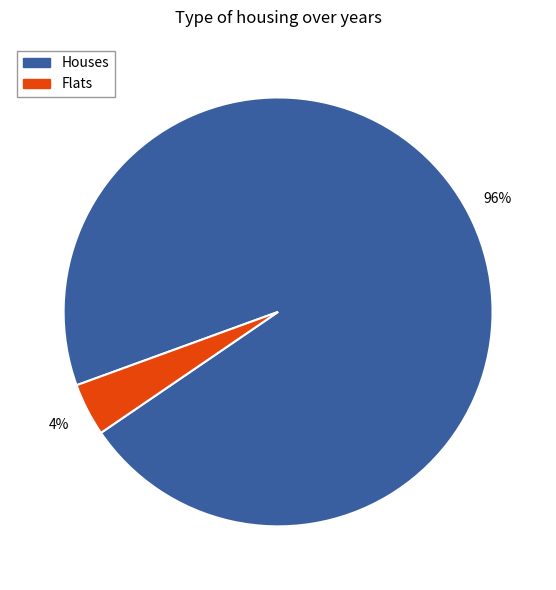

Between Houses and Flats, which is larger?

Houses